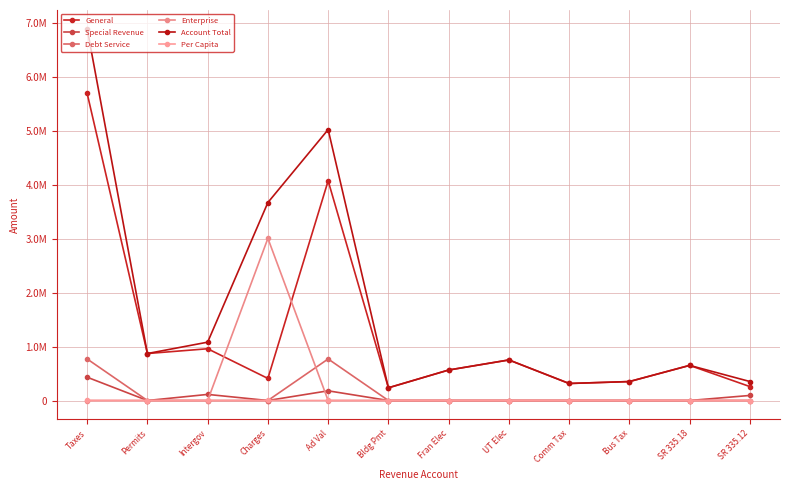

Reading left to right, transcribe all the data shown in this chart.

General: 5689275.0	870131.0	958922.0	408911.0	4070125.0	235513.0	564731.0	751488.0	315322.0	351056.0	650565.0	258153.0
Special Revenue: 431441.0	0.0	112896.0	0.0	179547.0	0.0	0.0	0.0	0.0	0.0	0.0	93651.0
Debt Service: 769770.0	0.0	0.0	0.0	769770.0	0.0	0.0	0.0	0.0	0.0	0.0	0.0
Enterprise: 0.0	0.0	0.0	3004474.0	0.0	0.0	0.0	0.0	0.0	0.0	0.0	0.0
Account Total: 6890486.0	870131.0	1080883.0	3668102.0	5019442.0	235513.0	564731.0	751488.0	315322.0	351056.0	650565.0	351804.0
Per Capita: 801.4	101.2	125.7	426.6	583.8	27.4	65.7	87.4	36.7	40.8	75.7	40.9